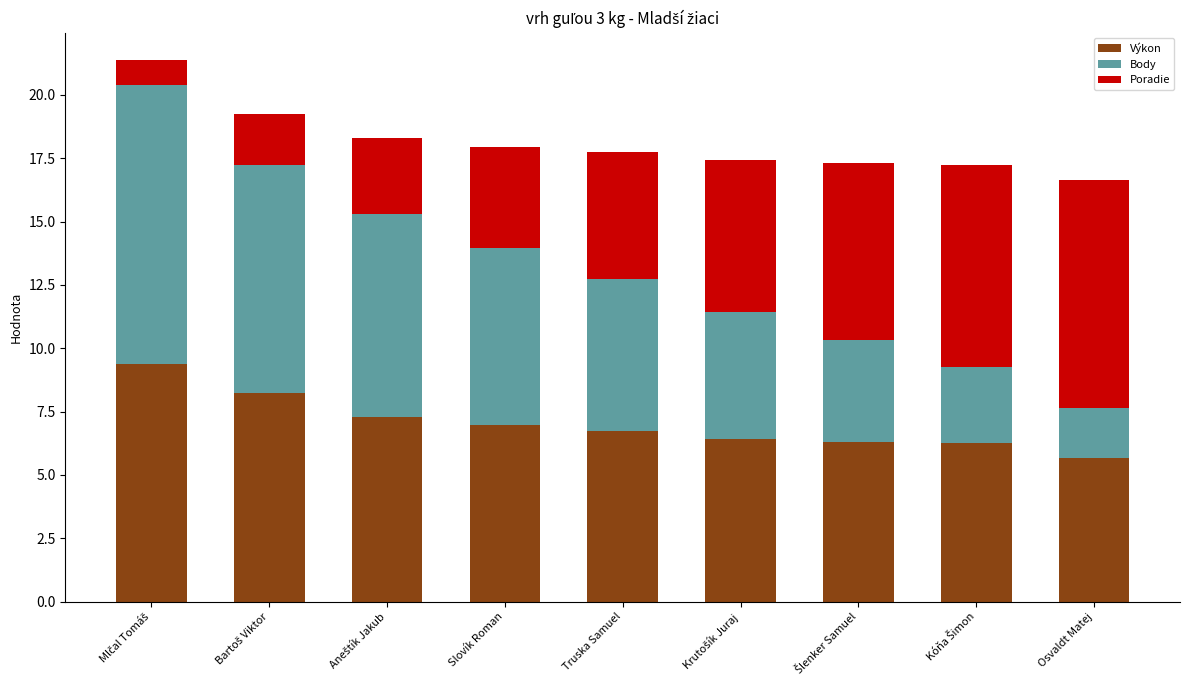

What is the maximum value for Výkon?

9.4